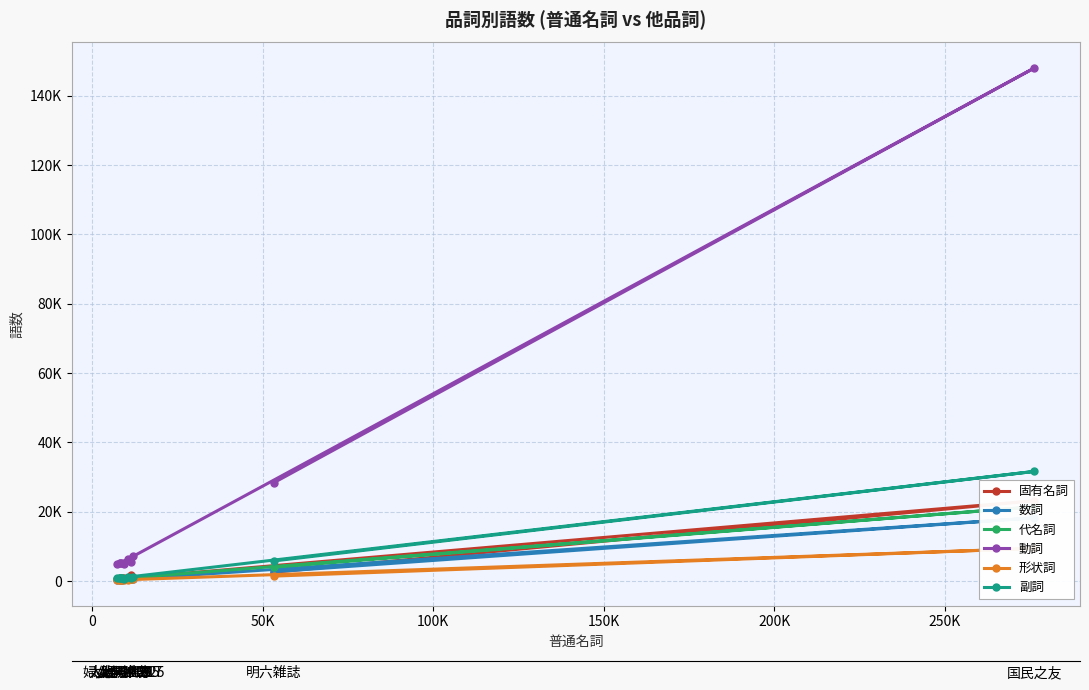

Reading left to right, what are all the values shown in this chart?

固有名詞: 2578	23190	885	826	640	1756	994	906	968	756
数詞: 2711	18270	535	641	415	645	762	427	556	430
代名詞: 4037	21461	921	745	833	647	984	945	572	769
動詞: 28376	147954	6321	5233	5137	5551	7276	5098	4940	5061
形状詞: 1459	9443	425	414	465	509	637	342	348	406
副詞: 5823	31646	1178	985	995	869	1065	1025	731	984